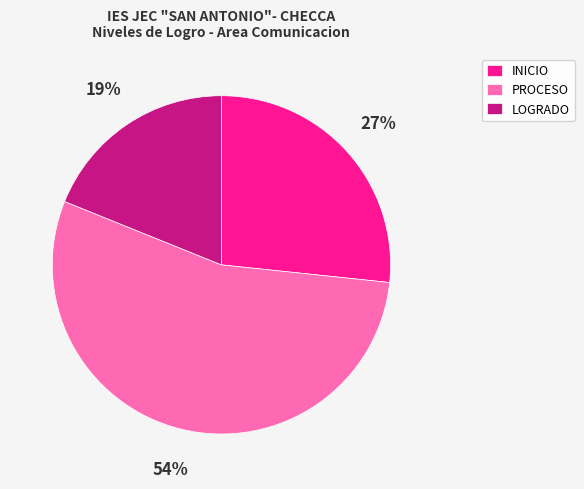

Between INICIO and LOGRADO, which is larger?

INICIO